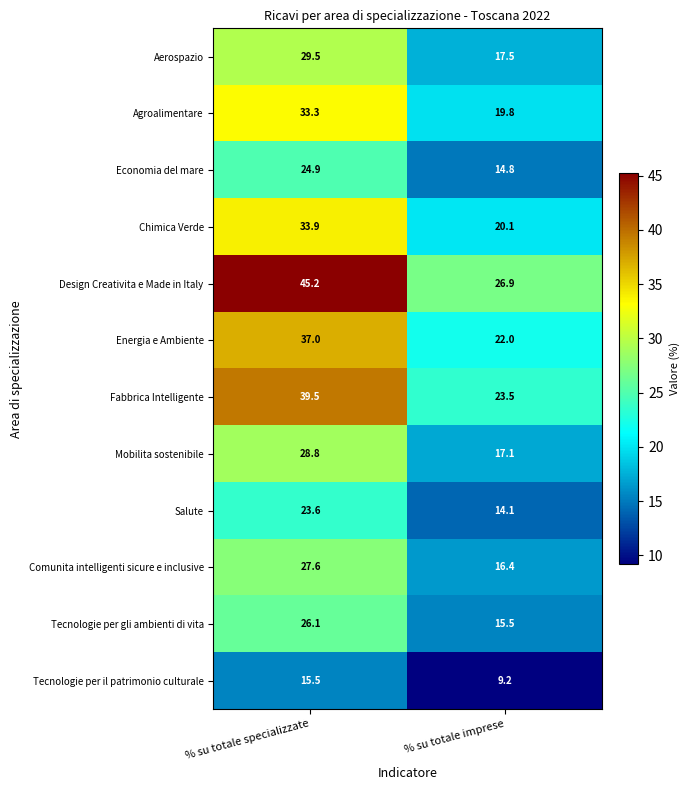

What is the spread (max minus min) of values at % su totale imprese?

17.7